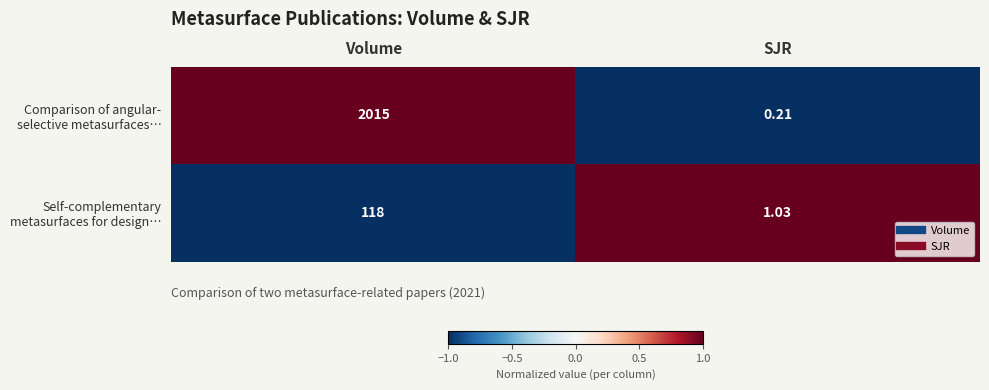

At which category does the chart reach its minimum across all series?

SJR